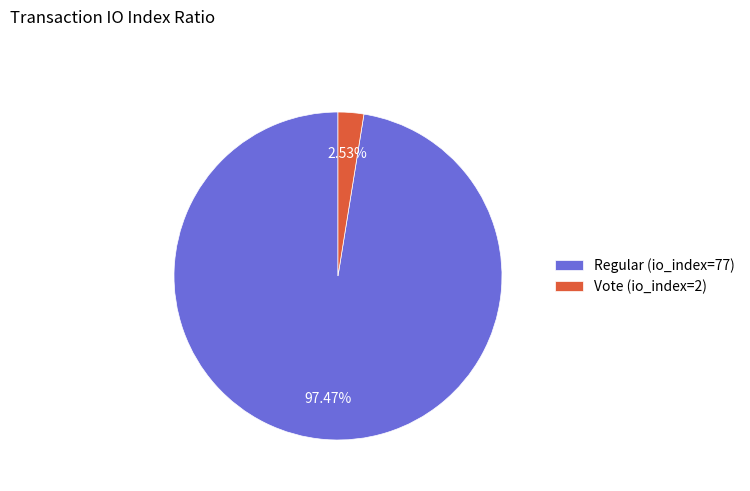

Rank the categories by value from lowest to highest.

Vote (io_index=2), Regular (io_index=77)